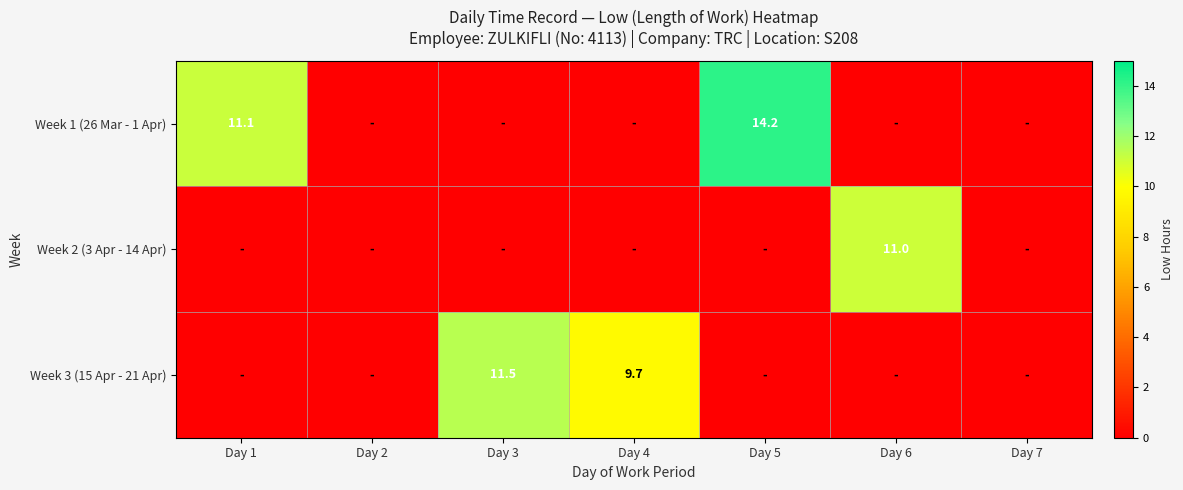

The Week 3 (15 Apr - 21 Apr) series shows 9.7 at Day 4. True or false?

True